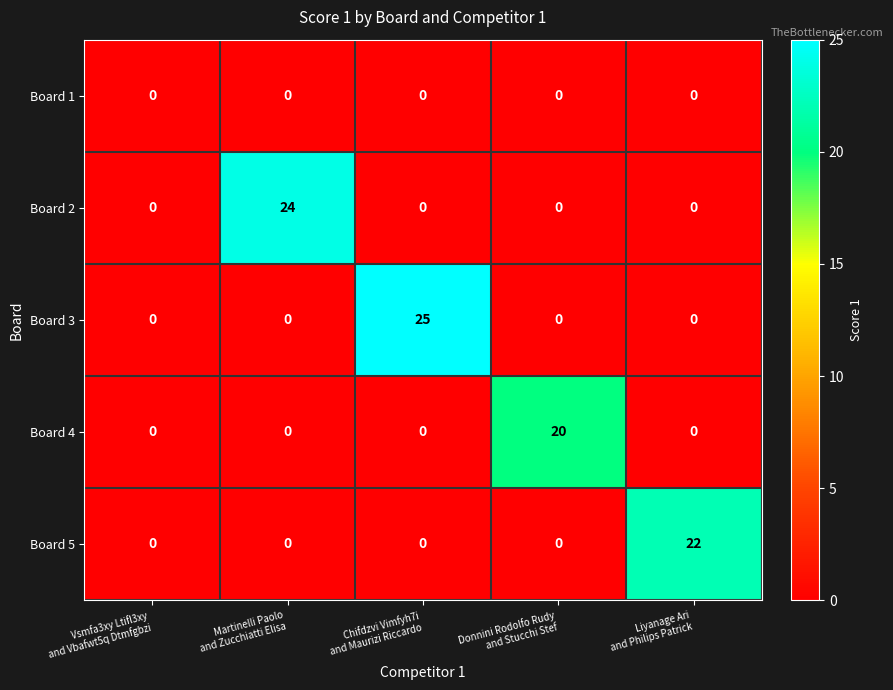

What is the maximum value shown in the chart?

25